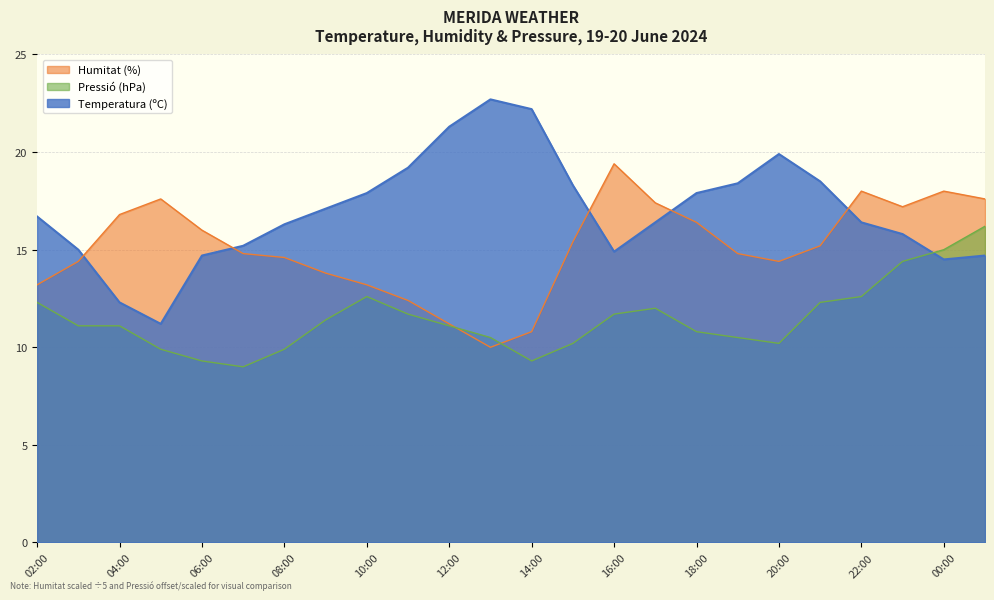

Between which two adjacent categories do Humitat (%) and Temperatura (ºC) first intersect?

03:00 and 04:00